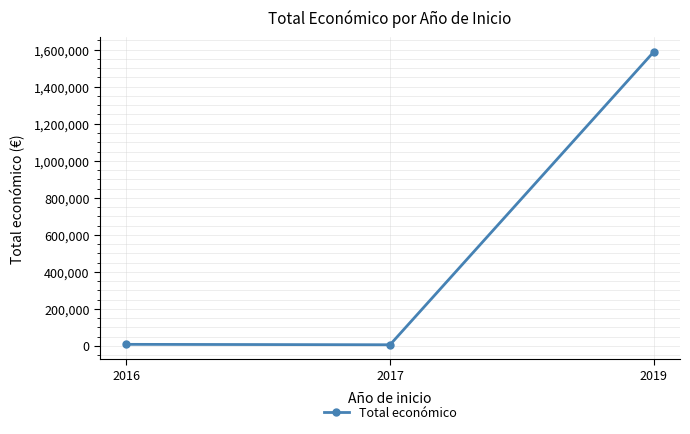

What is the change in value from 2016 to 2017?

-2220